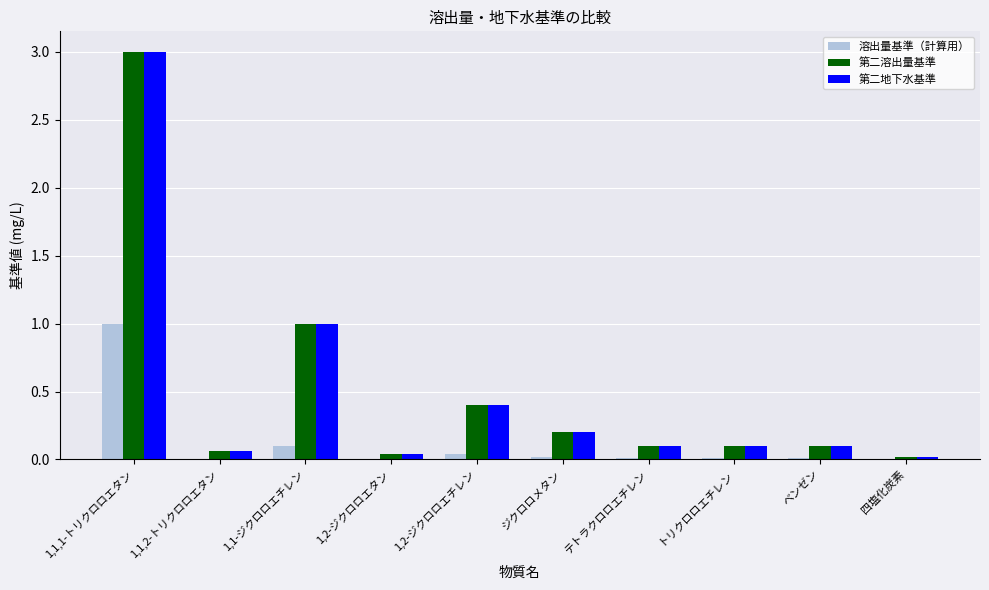

What is the average value of the 第二地下水基準 series?

0.5